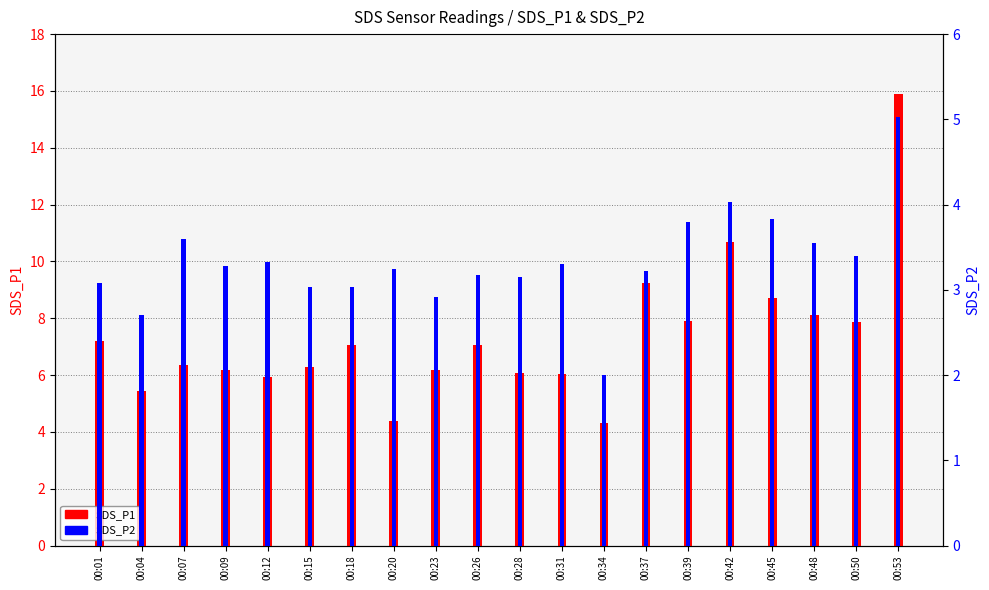

True or false: SDS_P2 has a value of 5.1 at 00:31.

False